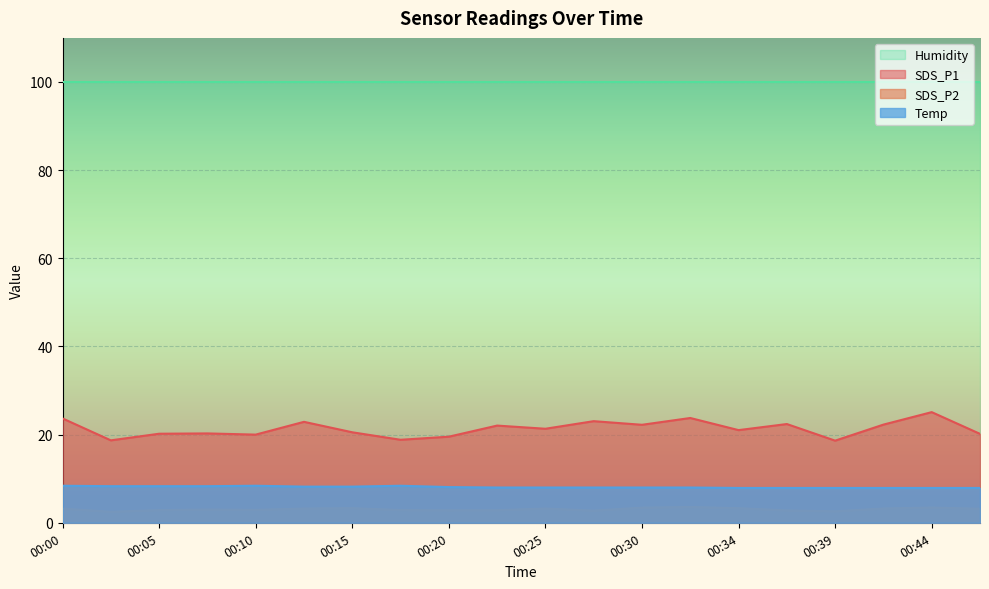

What is the total value across all series at 00:37?

33.1